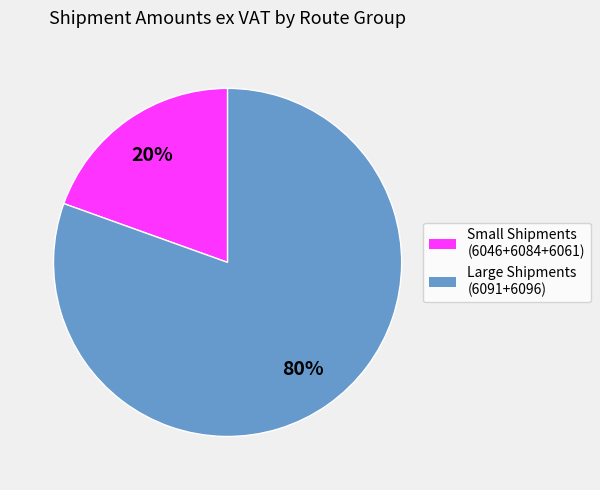

Between Large Shipments (6091+6096) and Small Shipments (6046+6084+6061), which is larger?

Large Shipments (6091+6096)